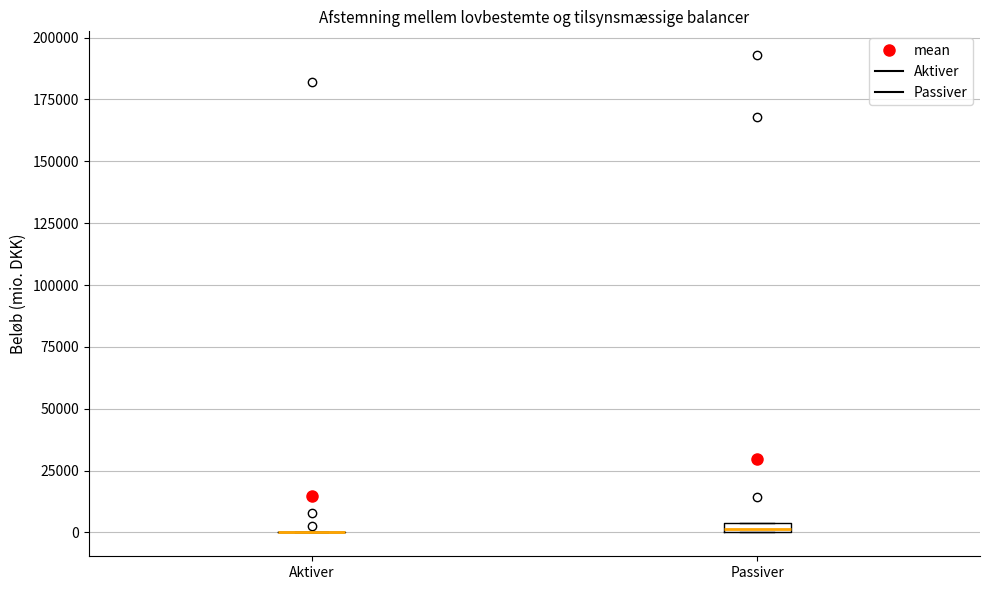

Where is the upper edge of the box for Passiver on the y-axis? The values are not printed on the chart, so give them approximately, as read against the axis.

5000